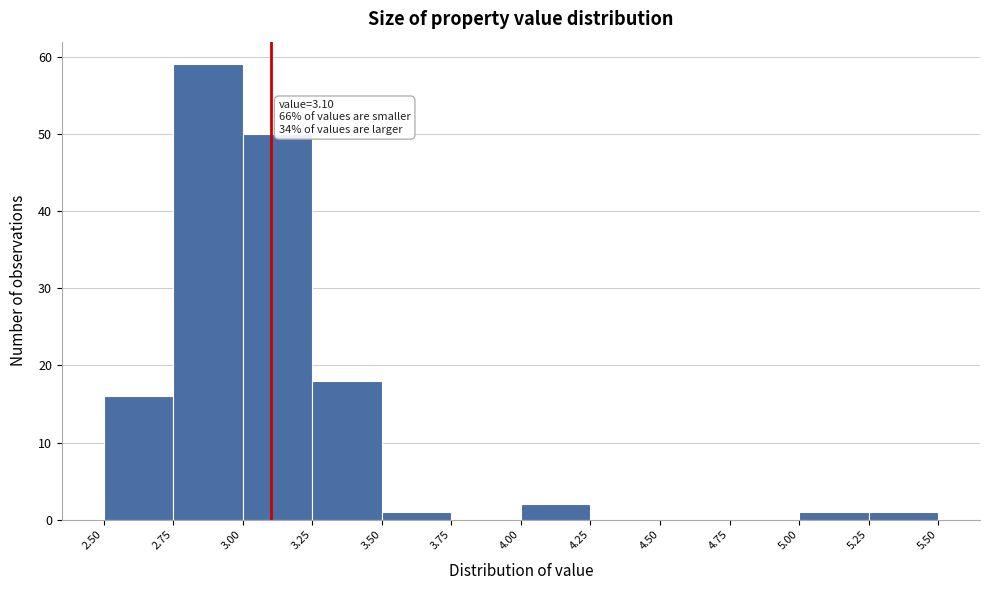

Over which range of the x-axis is the bar tallest?

2.75 to 3.00